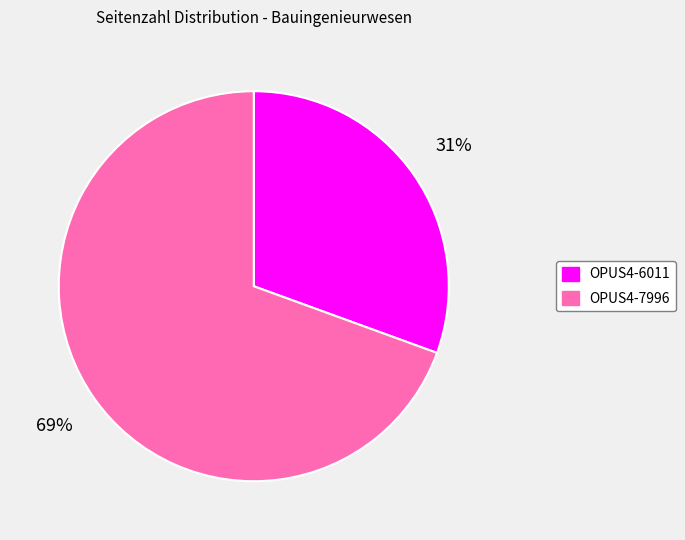

Is it true that OPUS4-6011 is 17% of the pie?

False